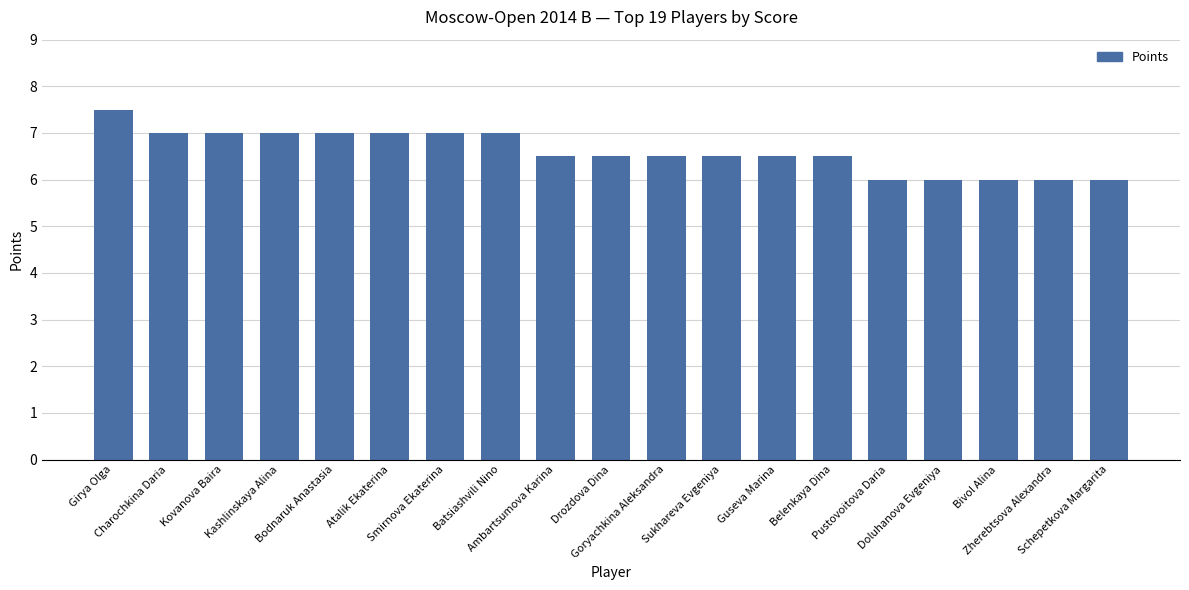

Which category has the highest value across all series?

Girya Olga